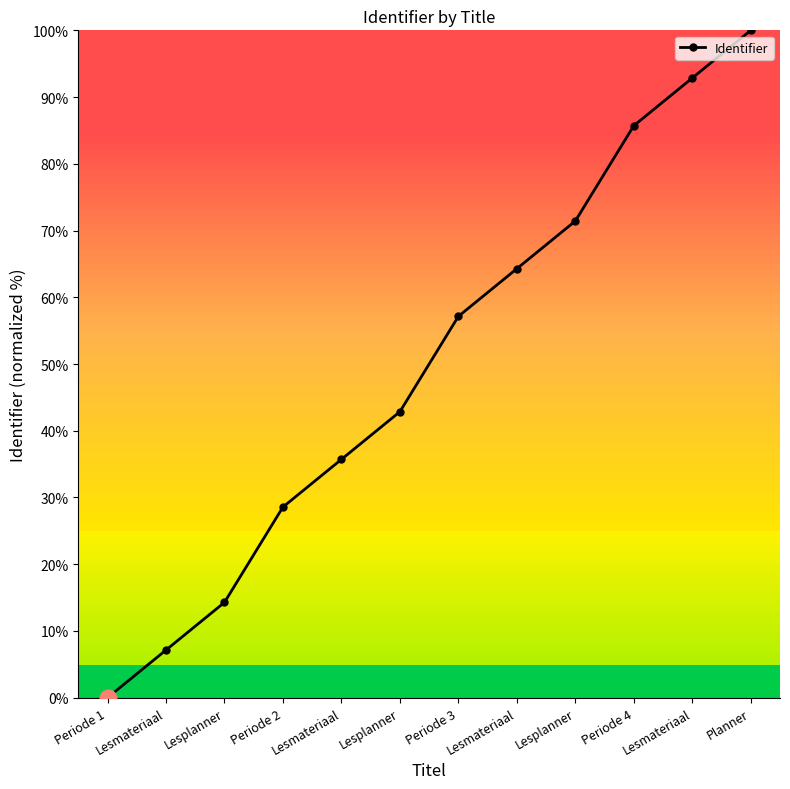

What is the difference between the maximum and minimum values?

100.0